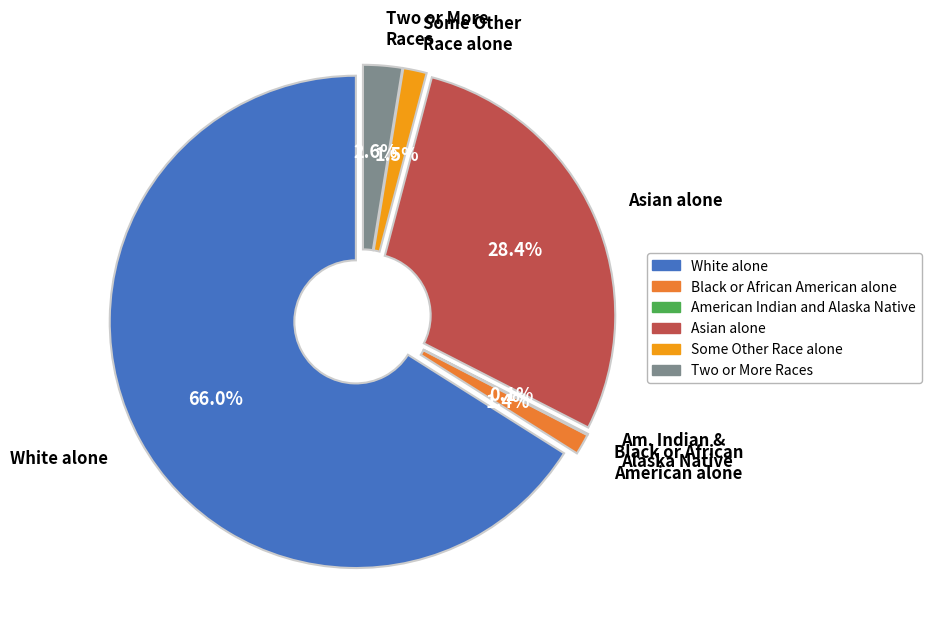

True or false: Black or African American alone accounts for 7% of the total.

False